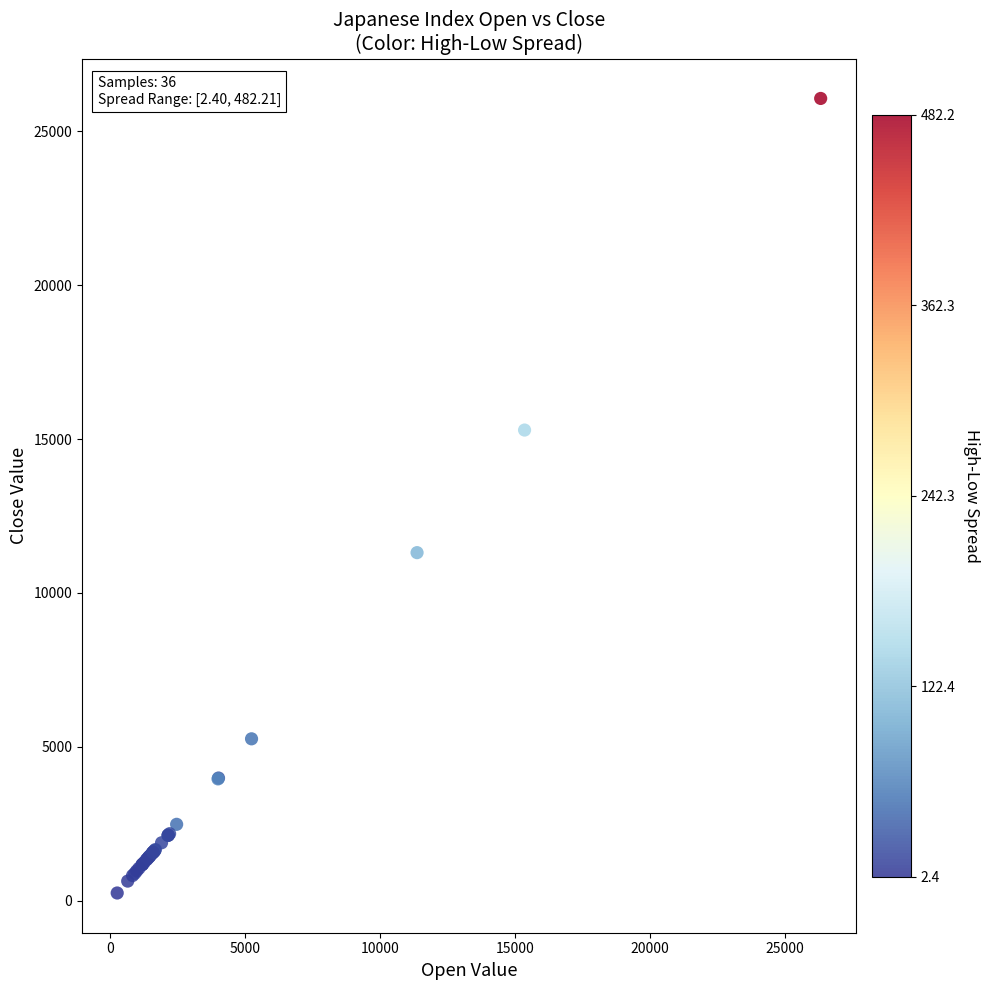

What Y value in the scatter plot is closest to 13158?

11309.0